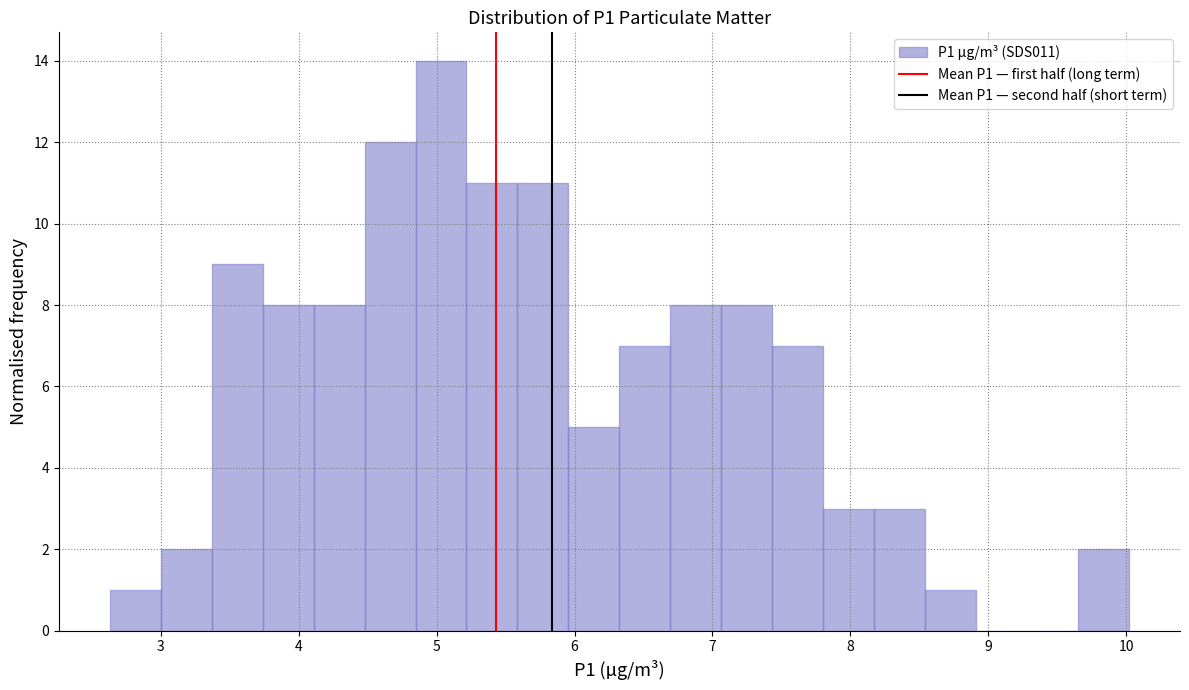

Around what value on the x-axis is the tallest bar? Give the approximate position of its centre, as read against the axis.

5.0